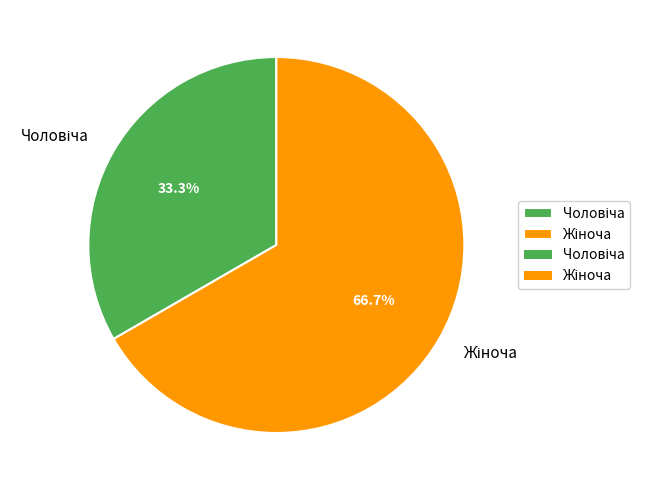

Does any single category account for the majority?

Yes